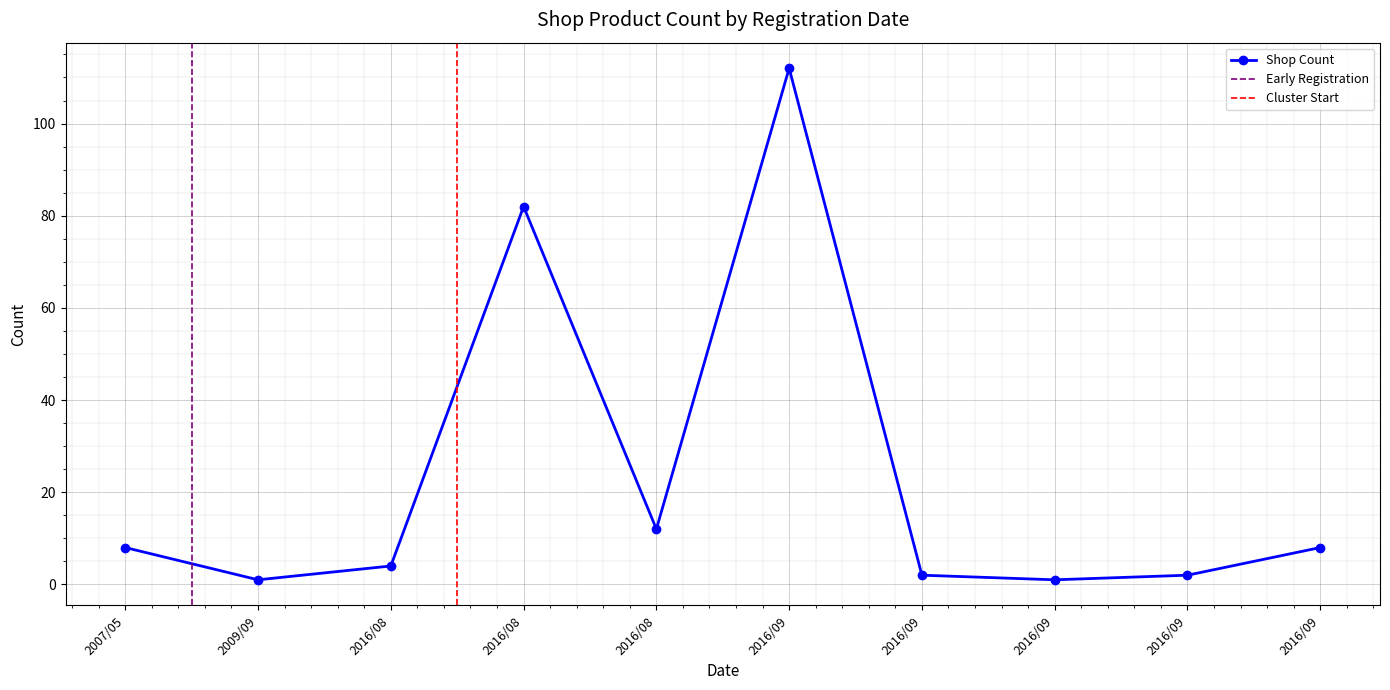

What is the approximate value at 2016-09?

1